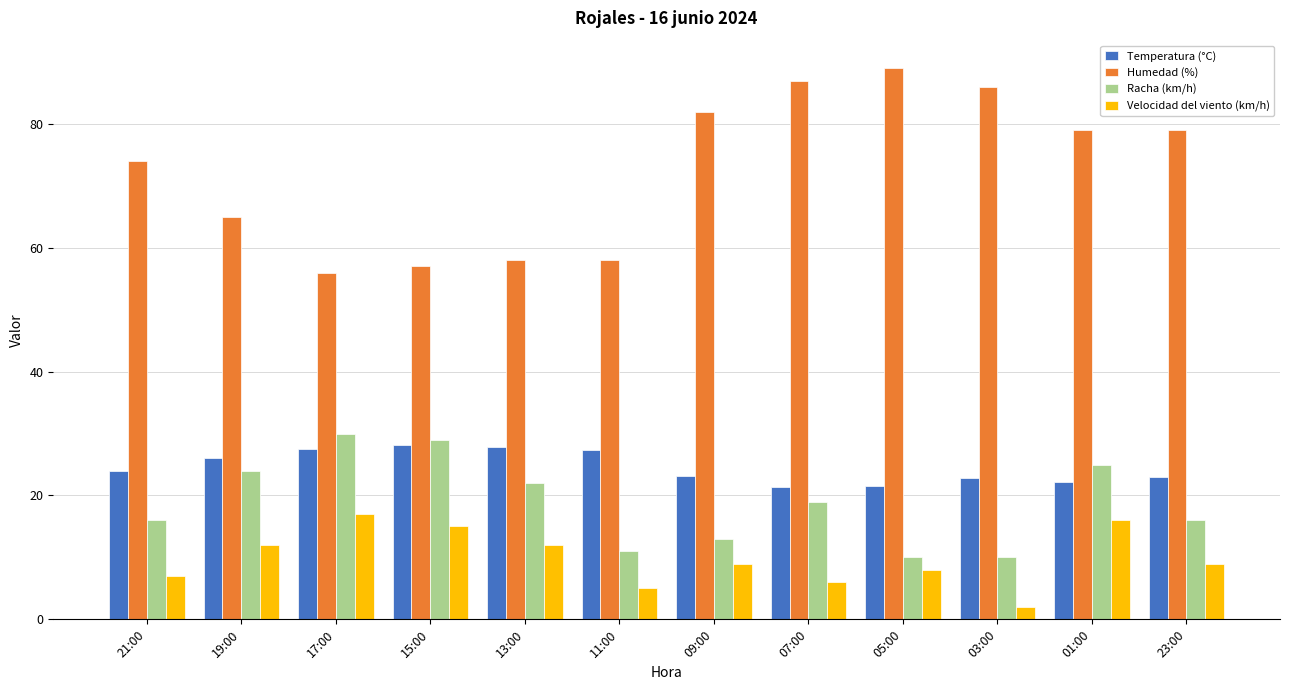

At how many categories does at least one series exceed 78?

6